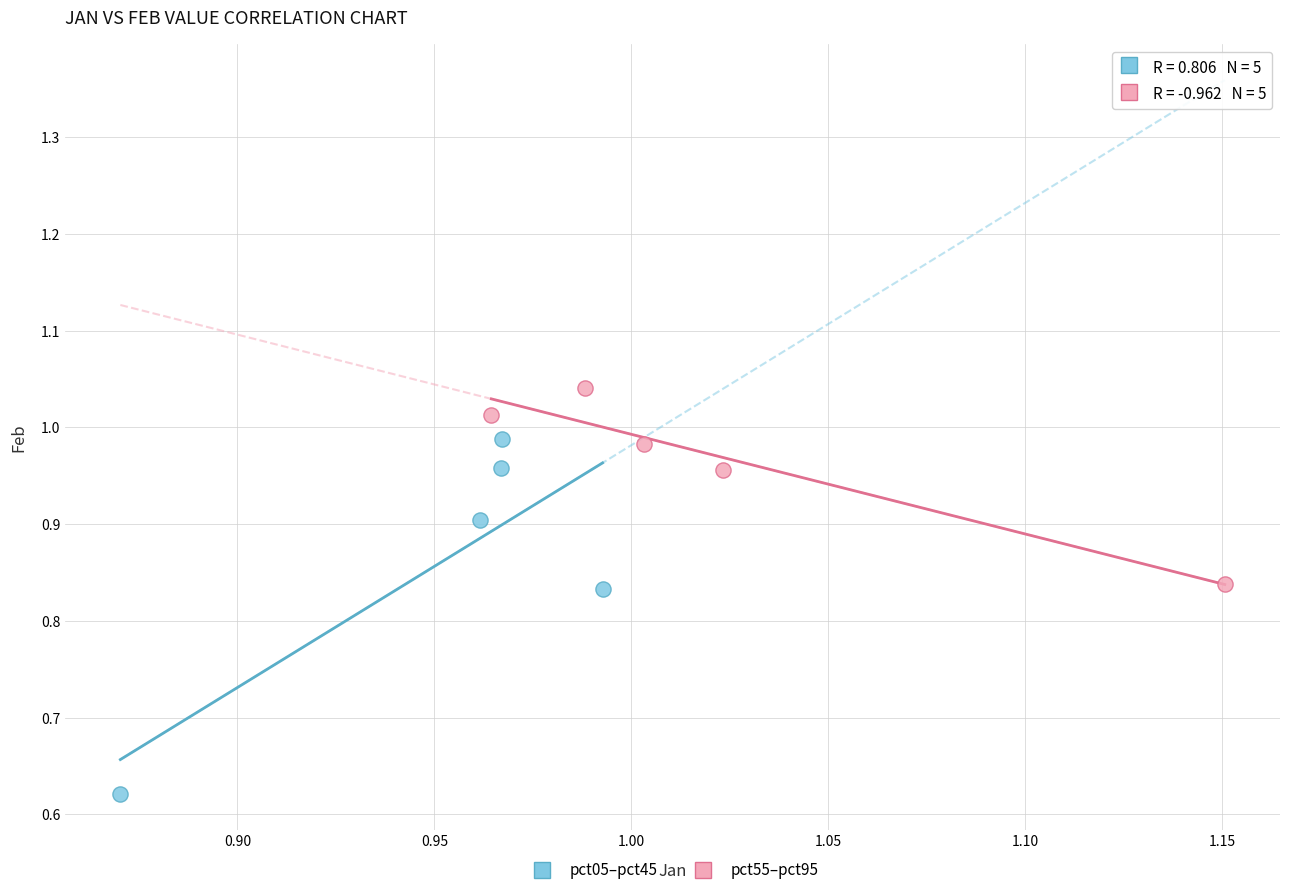

Which series contains the lowest Y value?

pct05–pct45